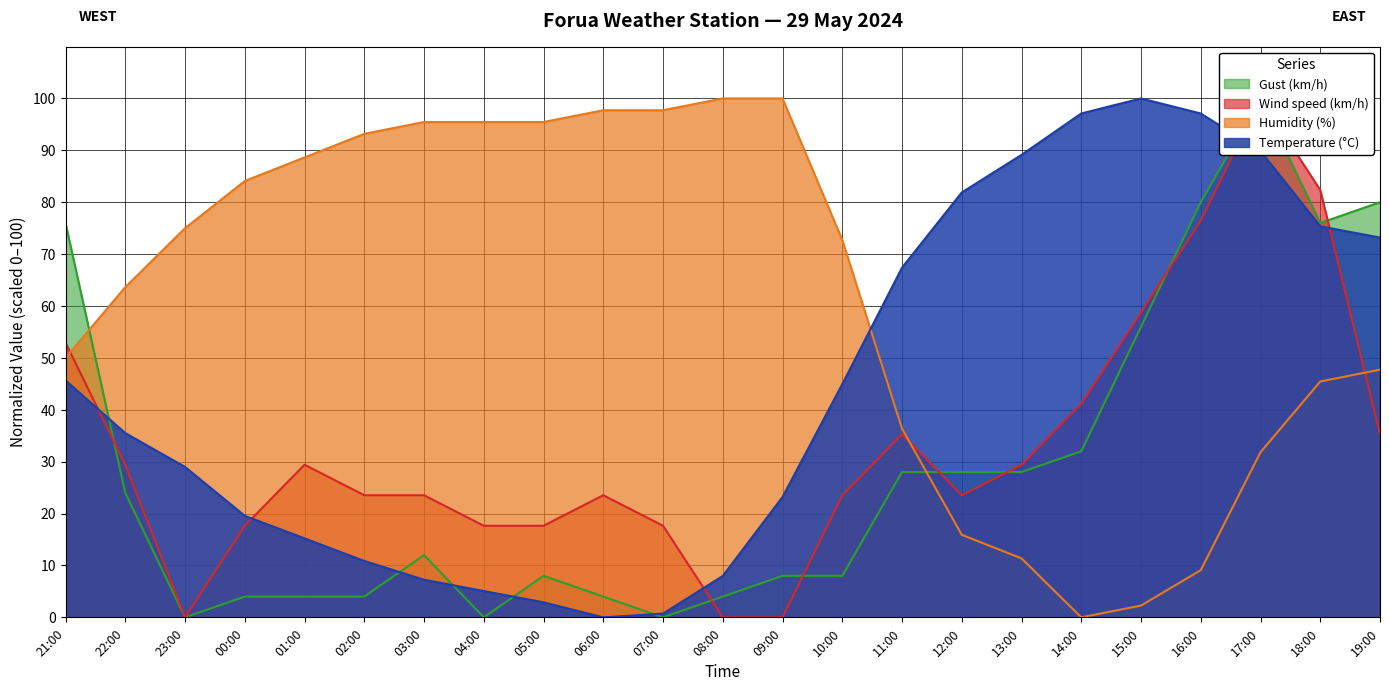

What are all the series names shown in the legend?

Temperature (°C), Humidity (%), Wind speed (km/h), Gust (km/h)